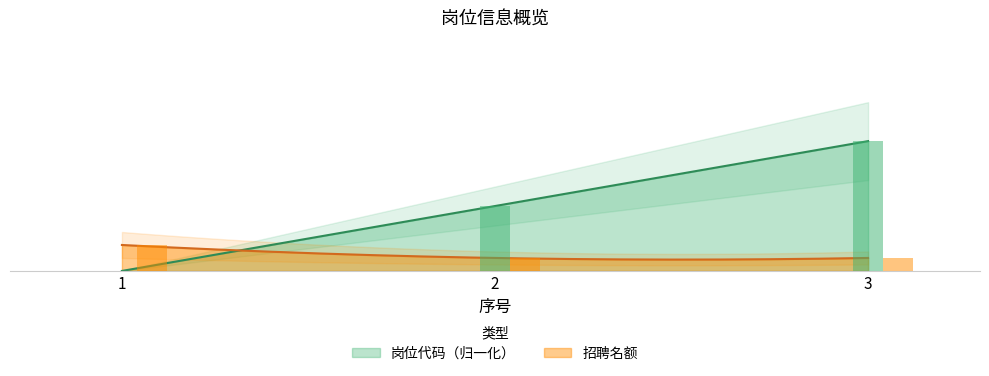

Which series has the largest total across all categories?

岗位代码